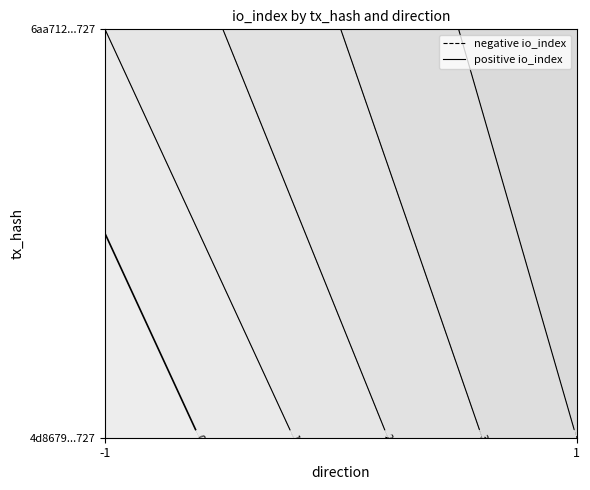

Reading right to left, extract all data points from this chart.

4d8679f2b43c478f588d2b3225810bef583b727: 4	-1
6aa712aad3b6856e3f7b9db99b219cf349f1f27: 5	1